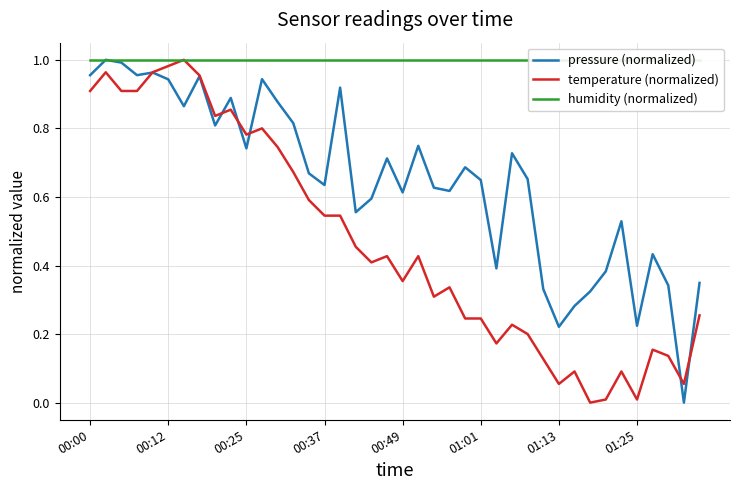

Read the pressure (normalized) value at 26.

0.4